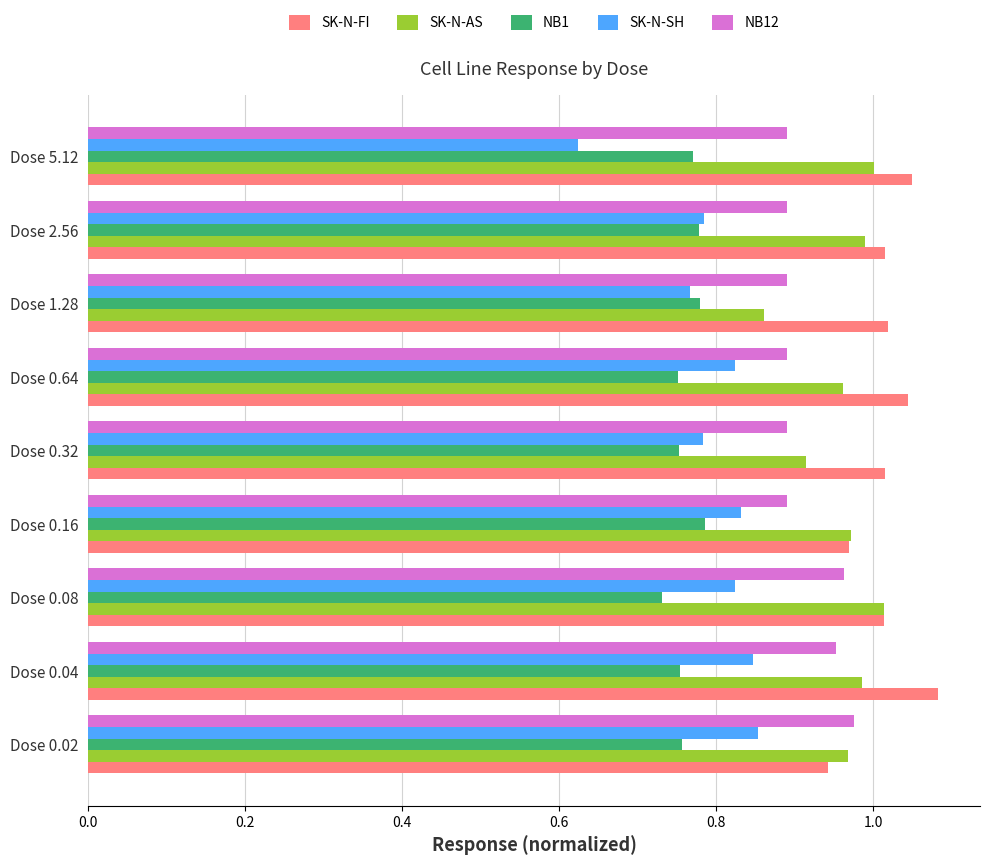

What is the sum of all SK-N-AS values?

8.7